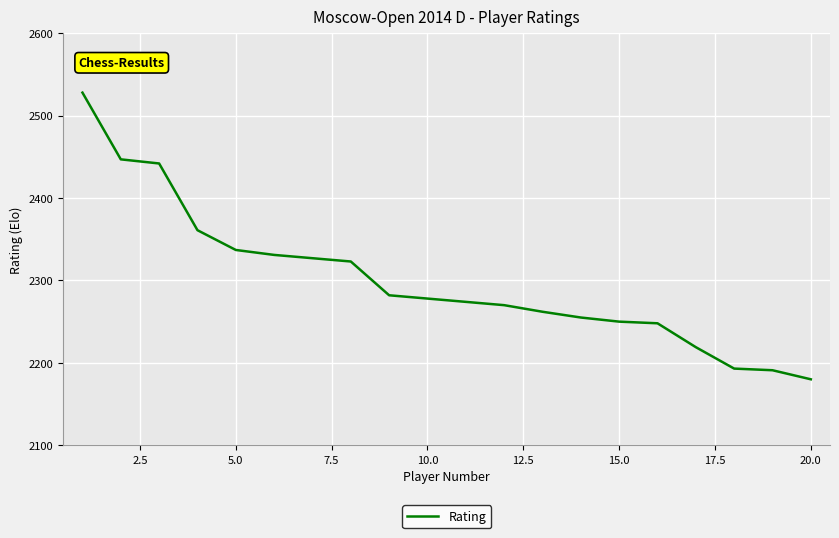

What is the minimum value shown in the chart?

2180